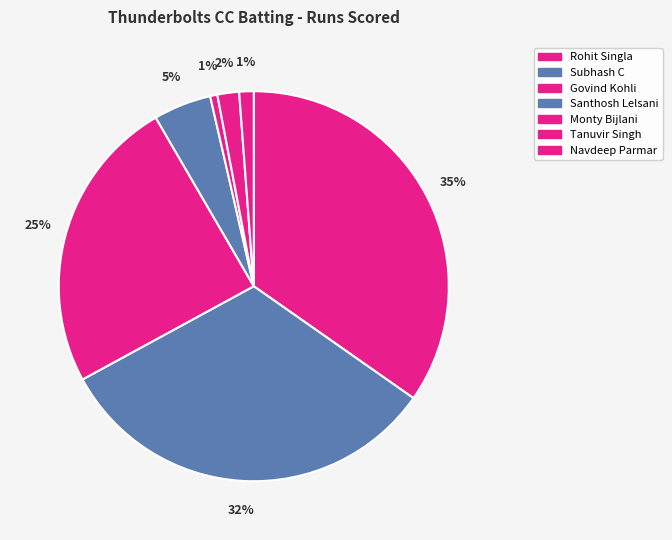

Is there any slice that represents more than half of the pie?

No